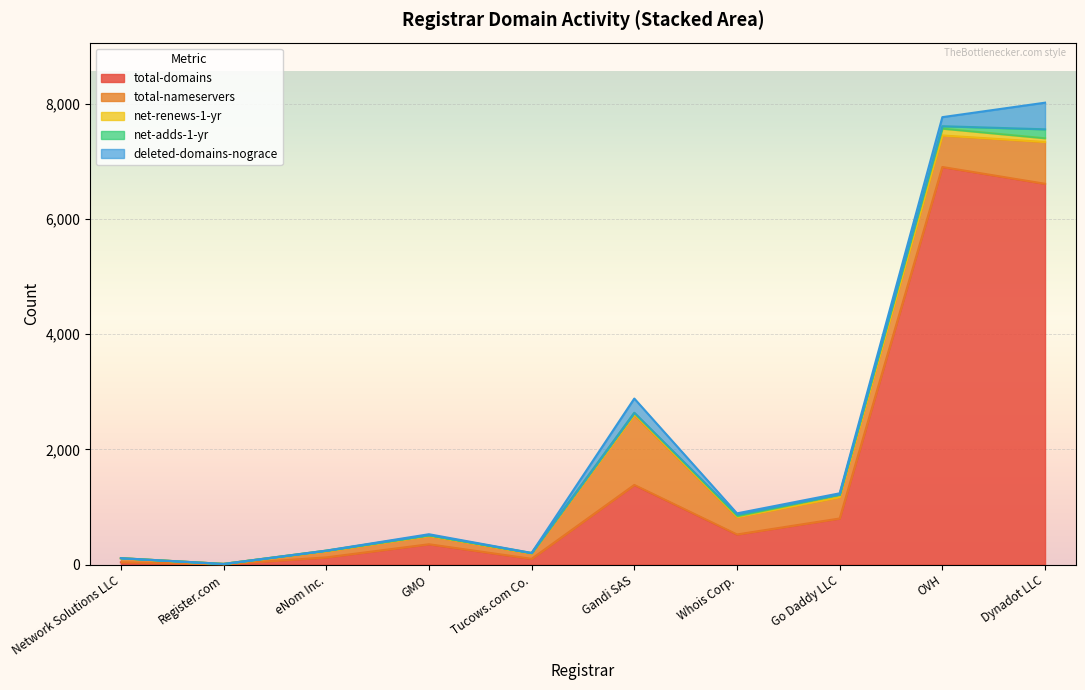

At how many categories does at least one series exceed 3879?

2